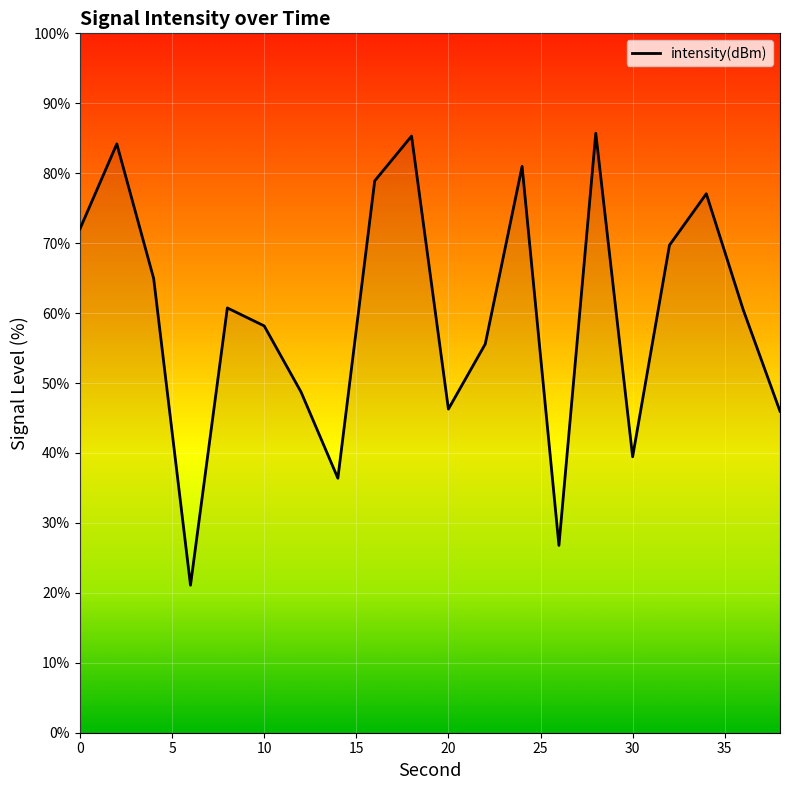

How many lines are shown in the chart?

1